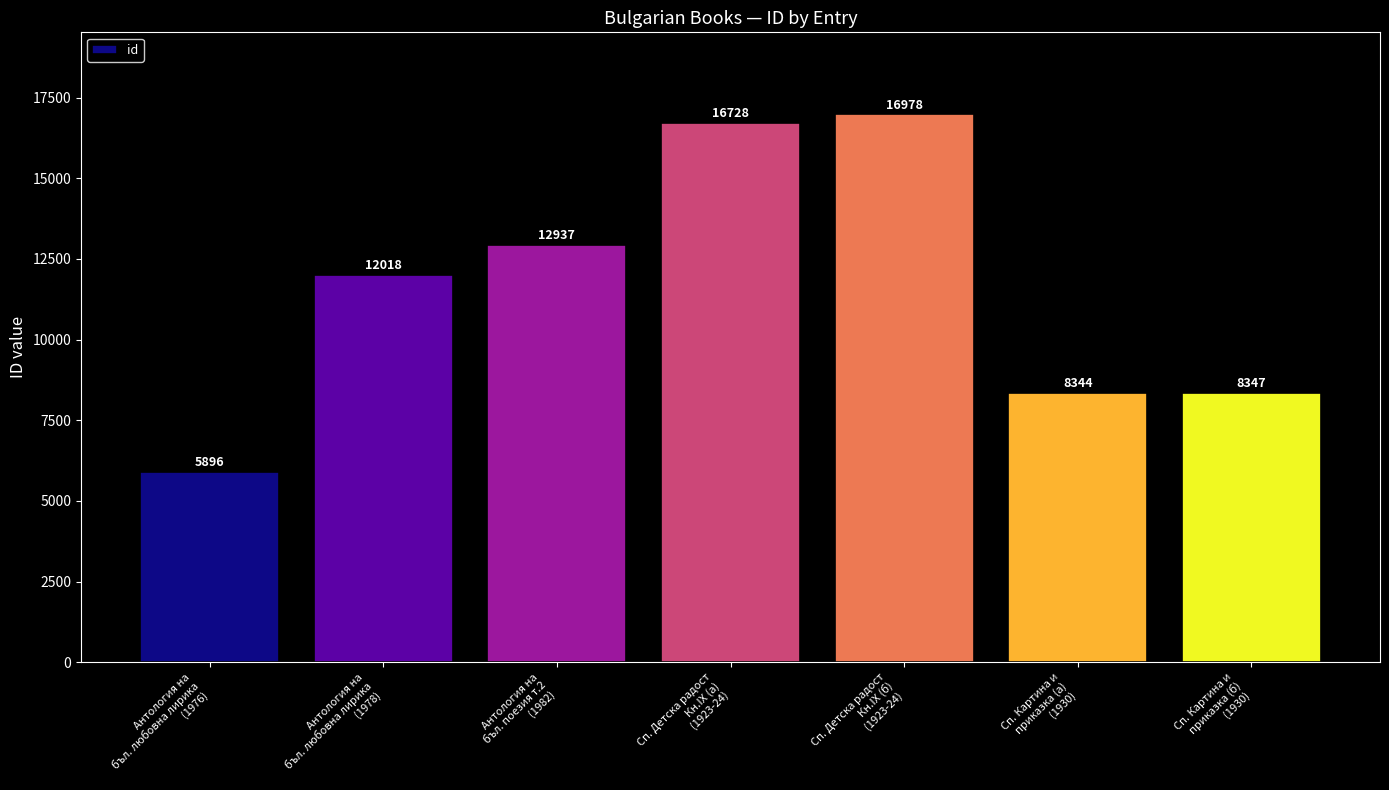

What is the label of the 2nd bar from the left?

Антология на
бъл. любовна лирика
(1978)